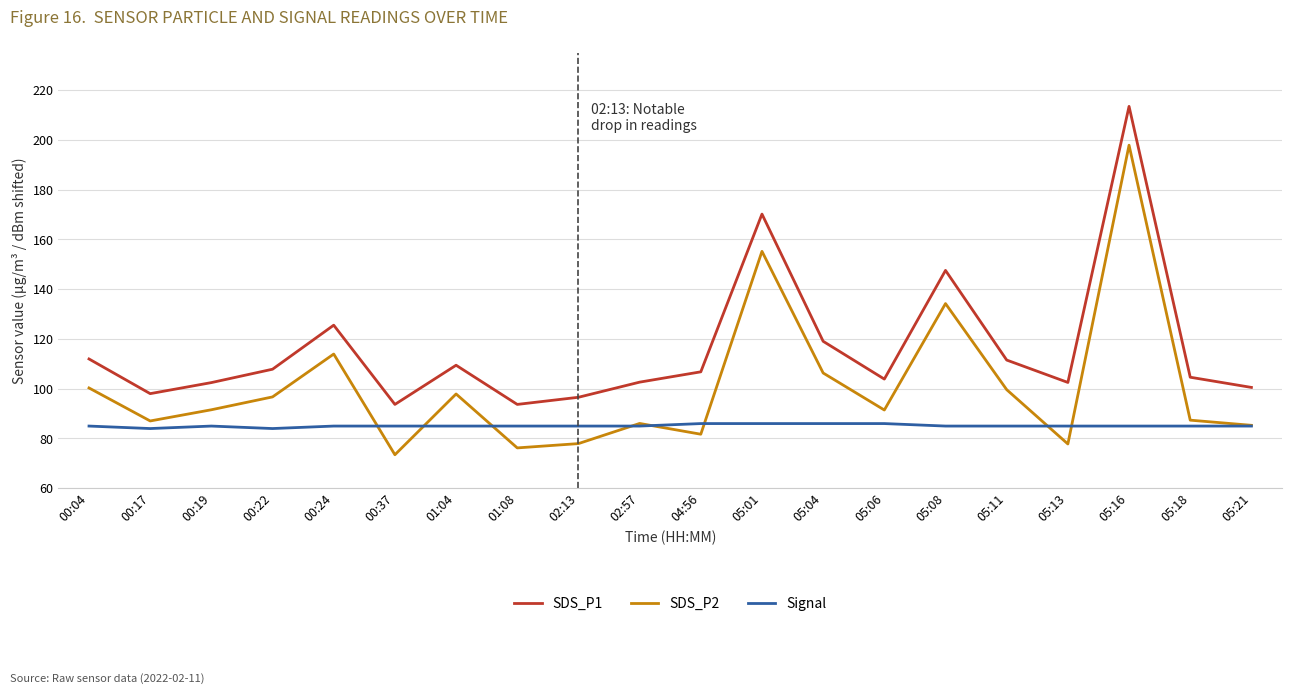

What is the total value across all series at 05:16?

496.4